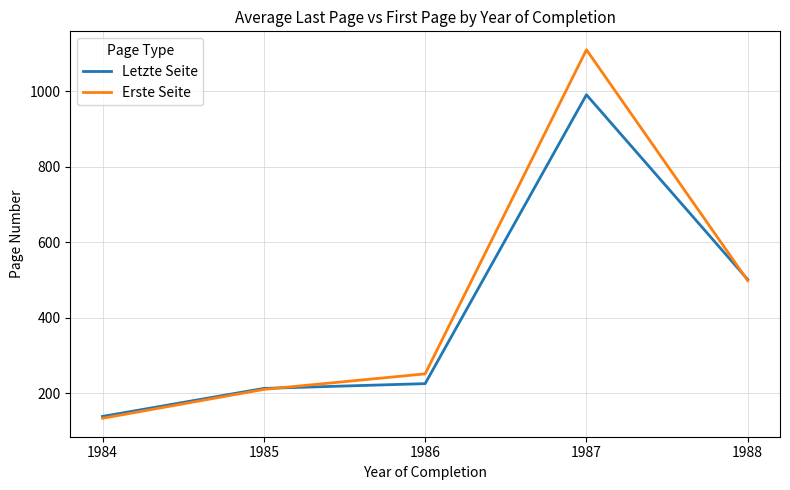

What value does the Erste Seite series have at 1988?

498.0